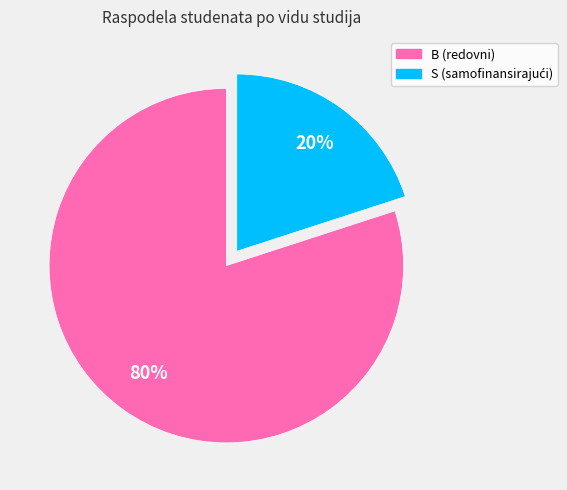

Between S and B, which is larger?

B